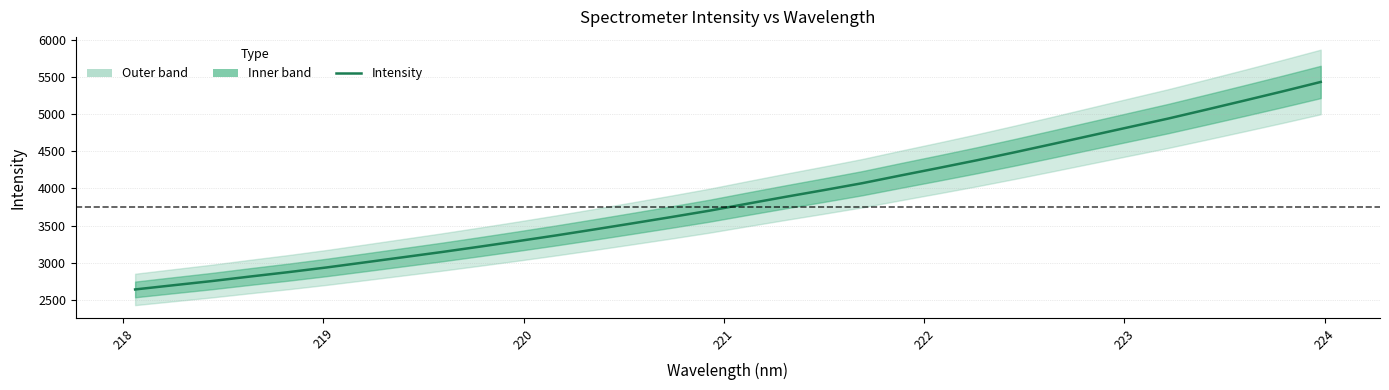

What is the average value?

3849.6